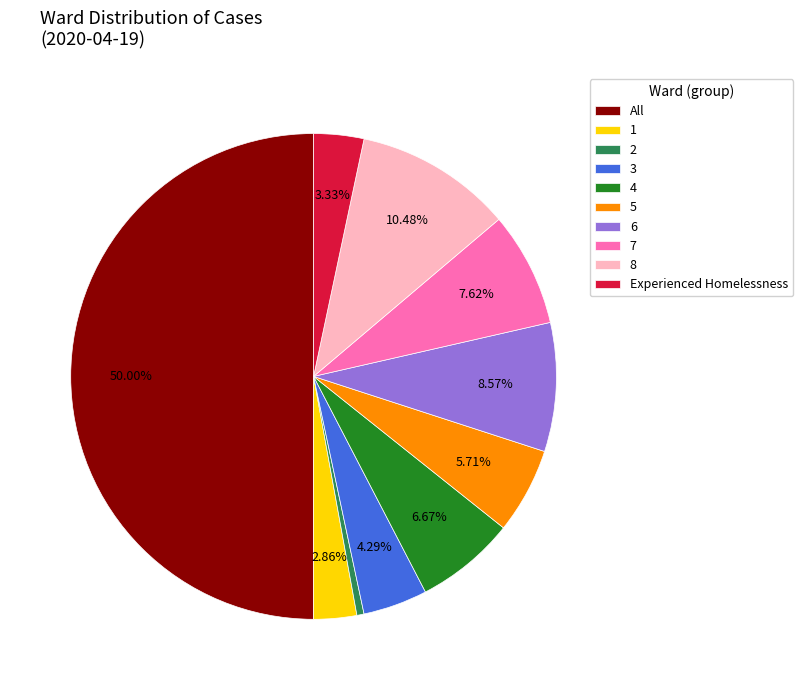

Does 2 represent more than half of the total?

No